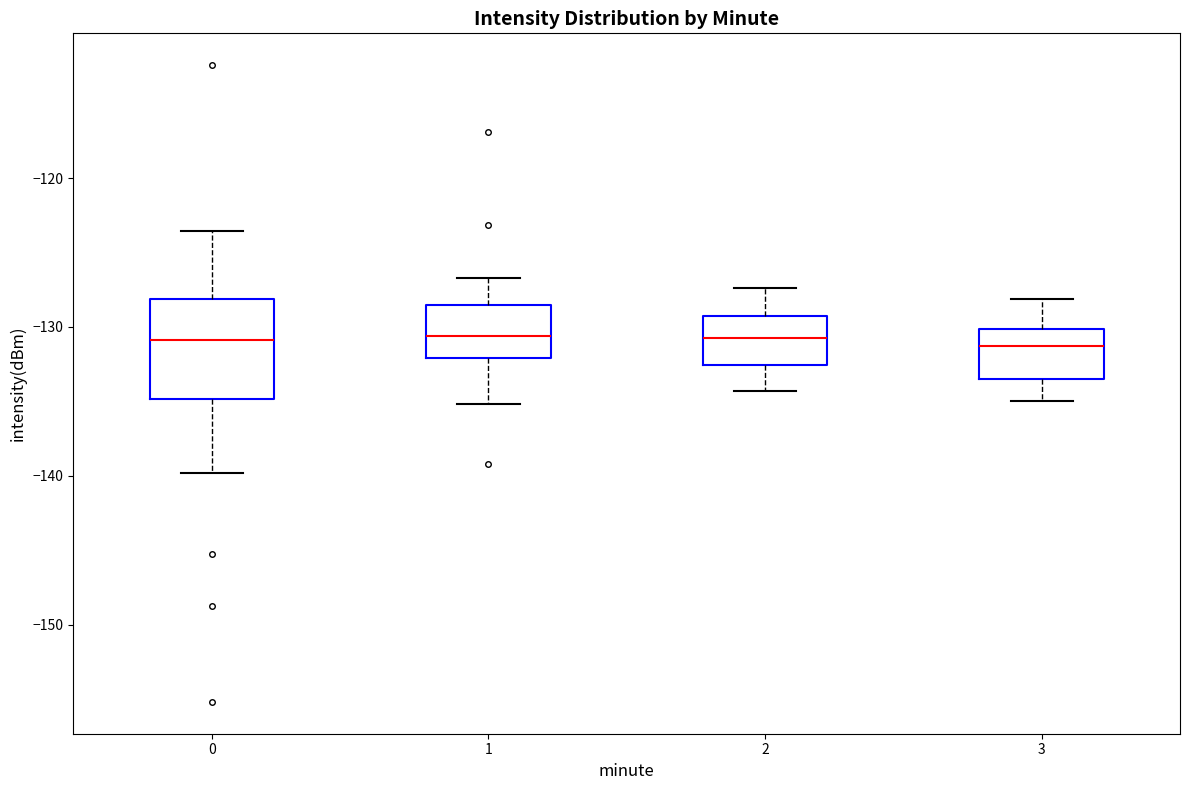

Reading left to right, read every box against the y-axis: the position of its median line, the range the box covers, and the ends of its whiskers. The values are not printed on the chart, so give them approximately, as read against the axis.

0: median -131, box -135 to -128, whiskers -140 to -124
1: median -131, box -132 to -129, whiskers -135 to -127
2: median -131, box -133 to -129, whiskers -134 to -127
3: median -131, box -134 to -130, whiskers -135 to -128